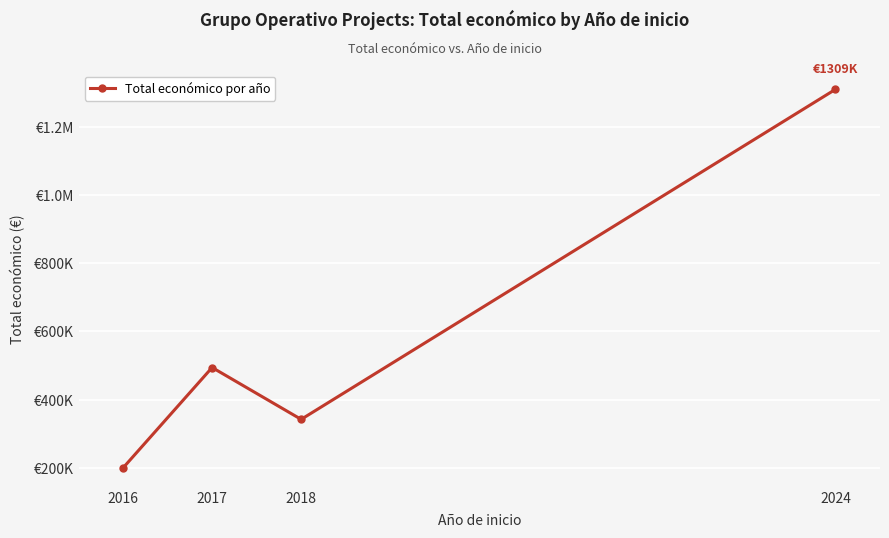

The chart shows a value of 1308992.4 at 2024. True or false?

True